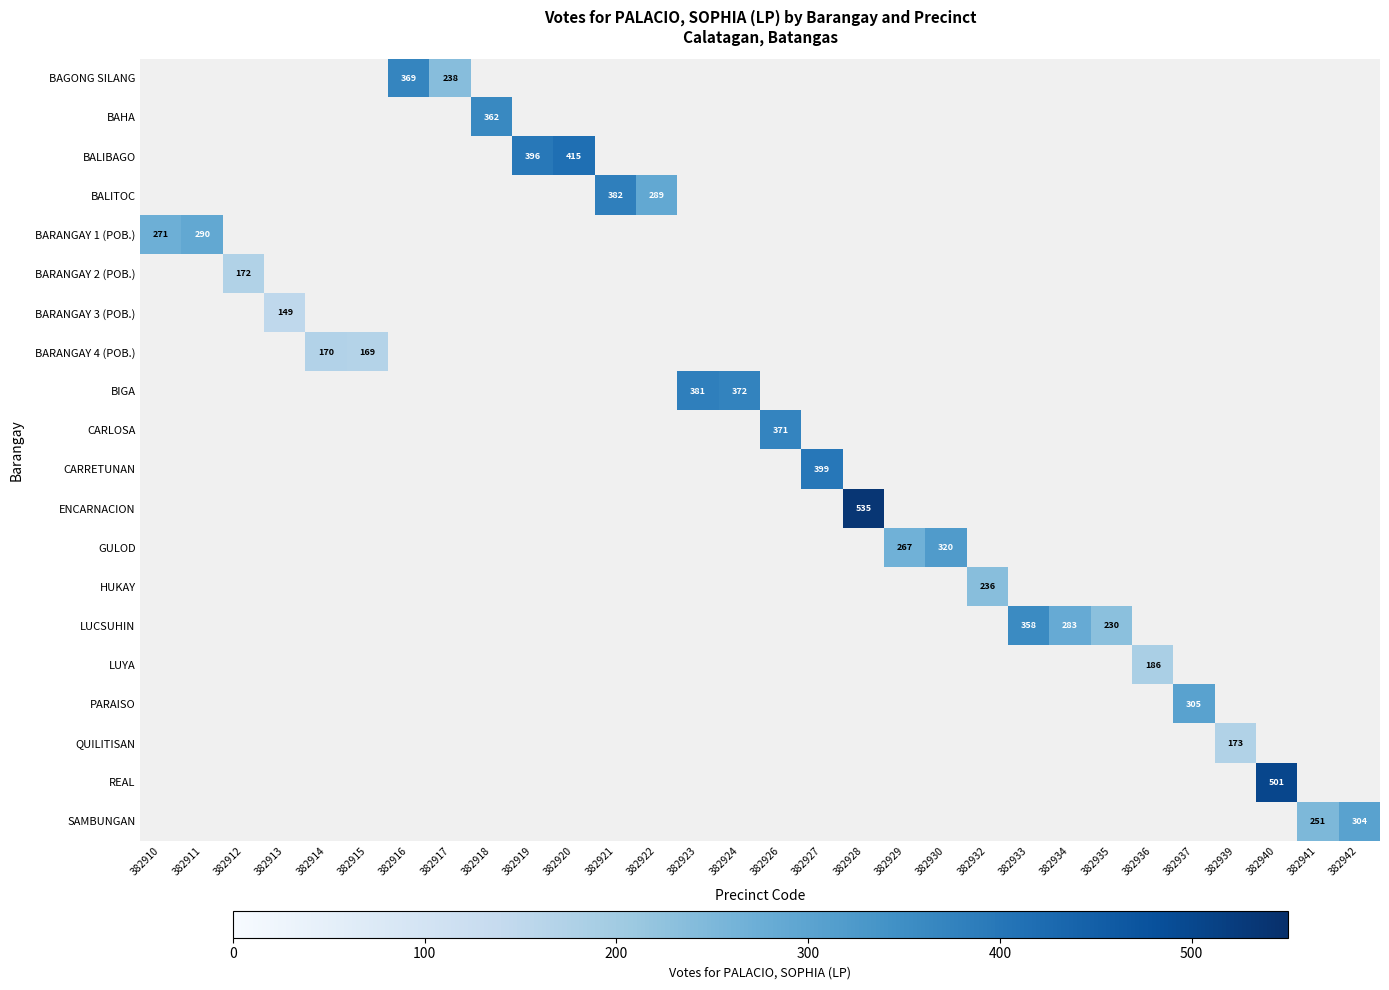

Is the value of REAL at 382935 greater than the value of BAHA at 382912?

No